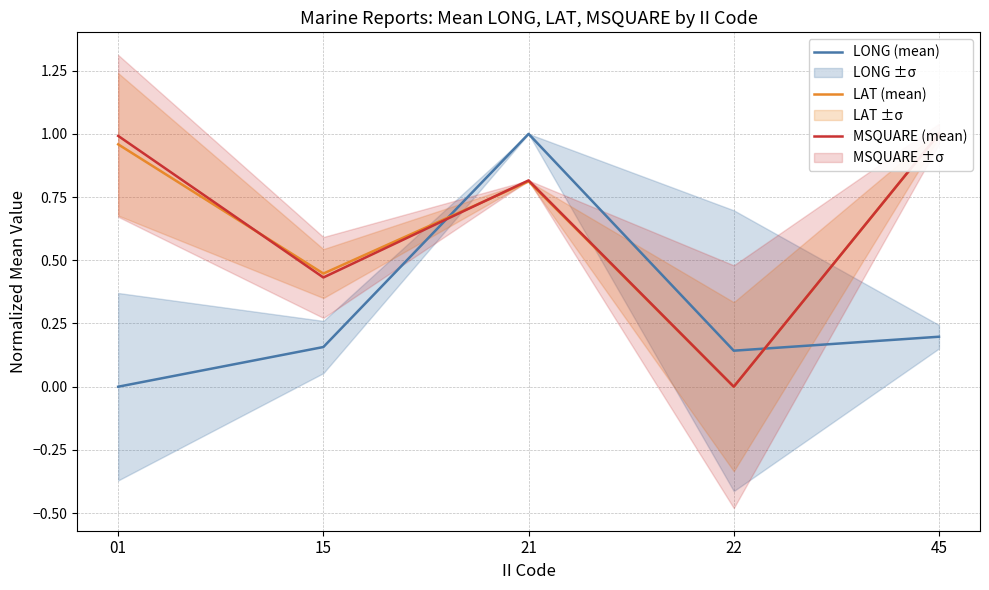

Is the value of MSQUARE (mean) at 45 greater than the value of LAT (mean) at 21?

Yes